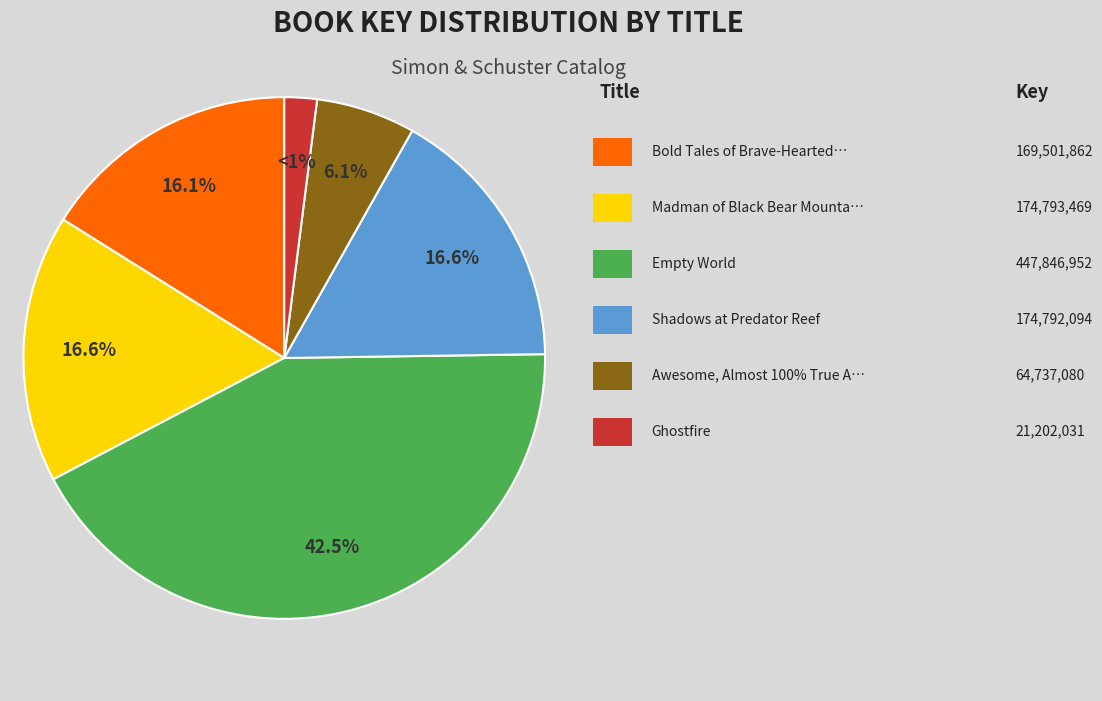

What percentage do Ghostfire and Madman of Black Bear Mountain together represent?

18.6%